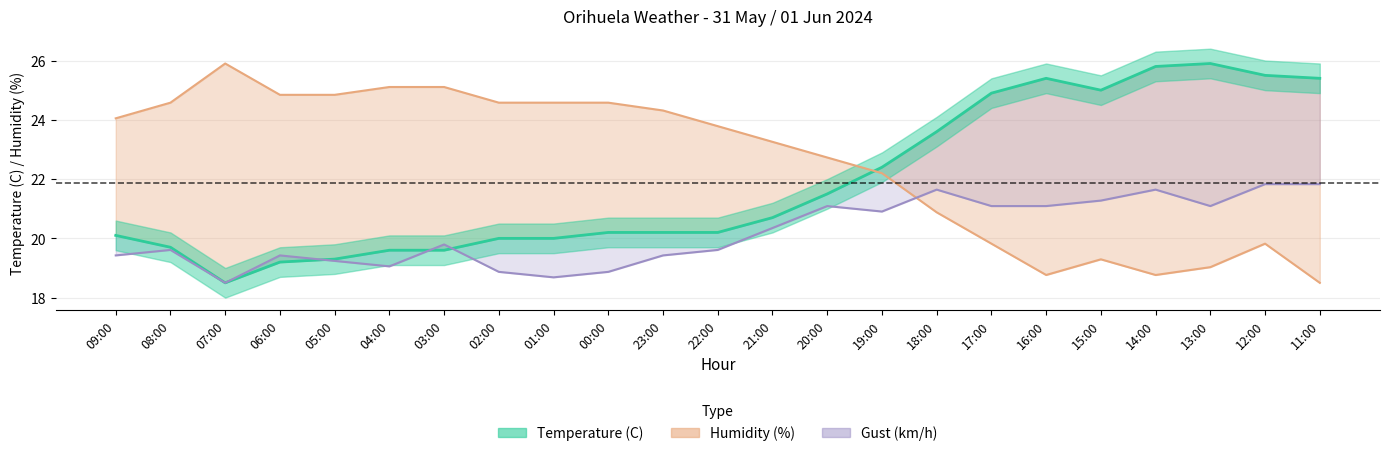

What is the value of the Humidity (%) point at the 8th from the left?

24.6